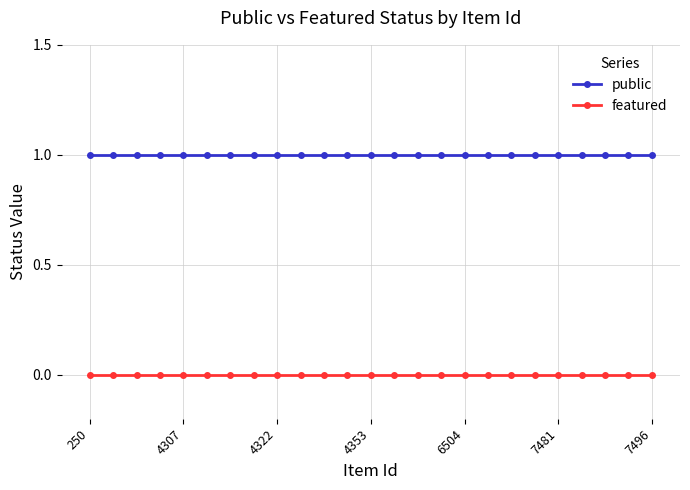

Does the chart display data point markers on the line(s)?

Yes